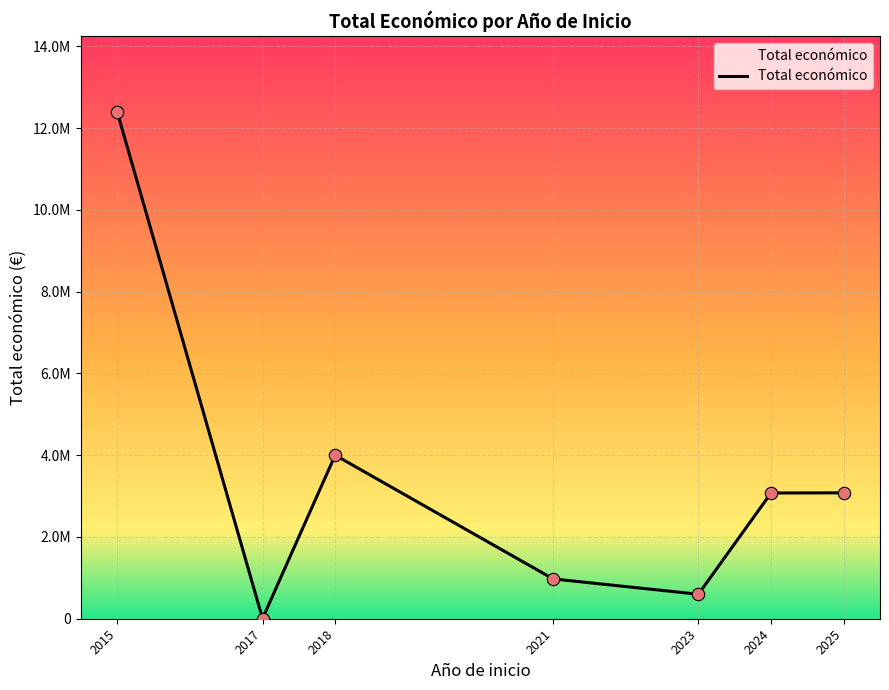

Is this an area chart (filled region under the line)?

Yes